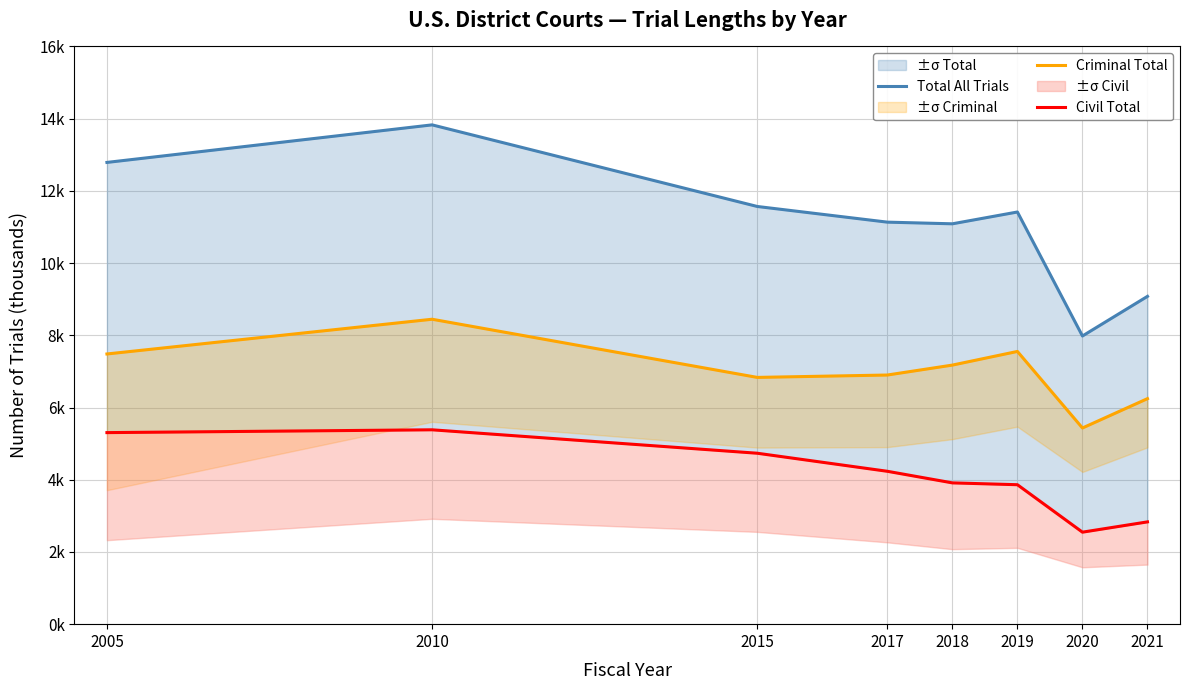

What is the sum of the Criminal Total values at 2018 and 2020?

12.6